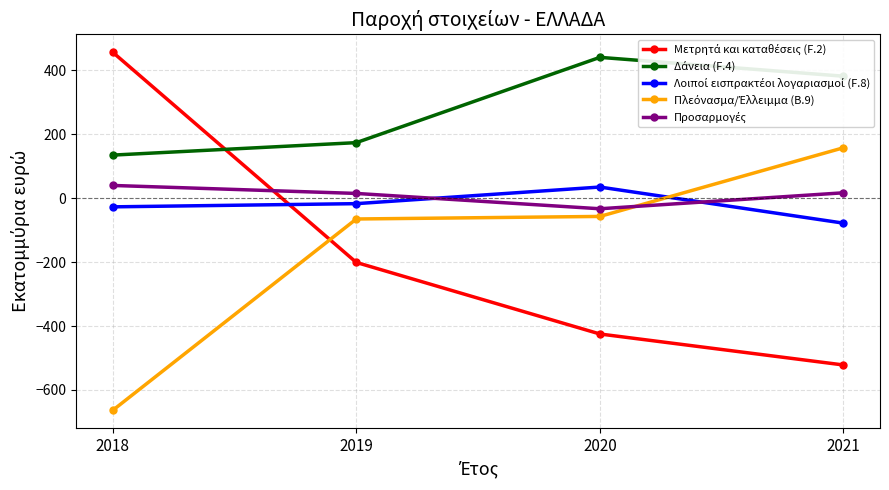

At which category does the chart reach its minimum across all series?

2018